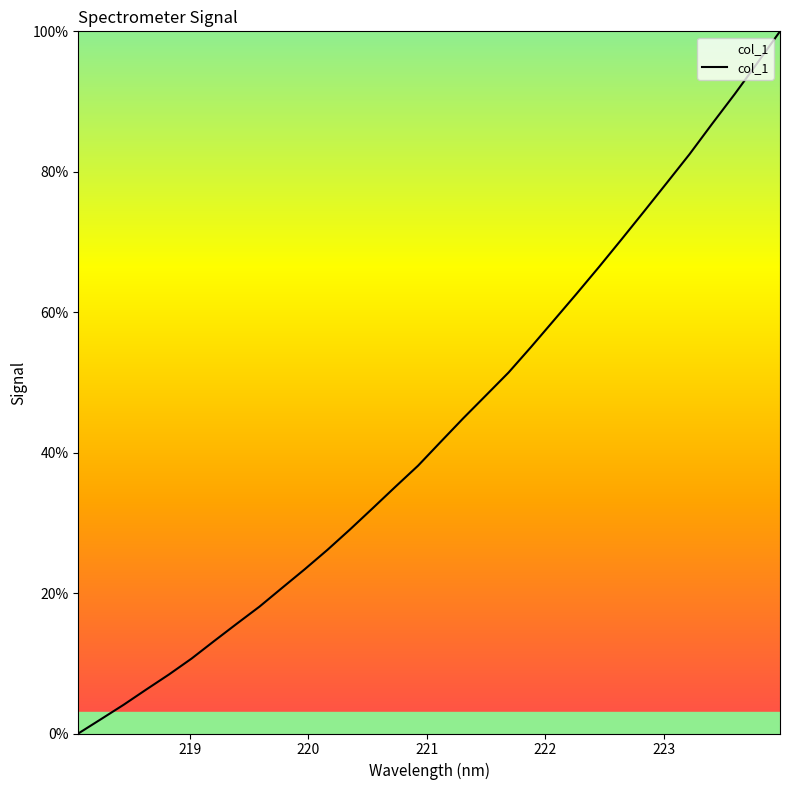

How many lines are shown in the chart?

1